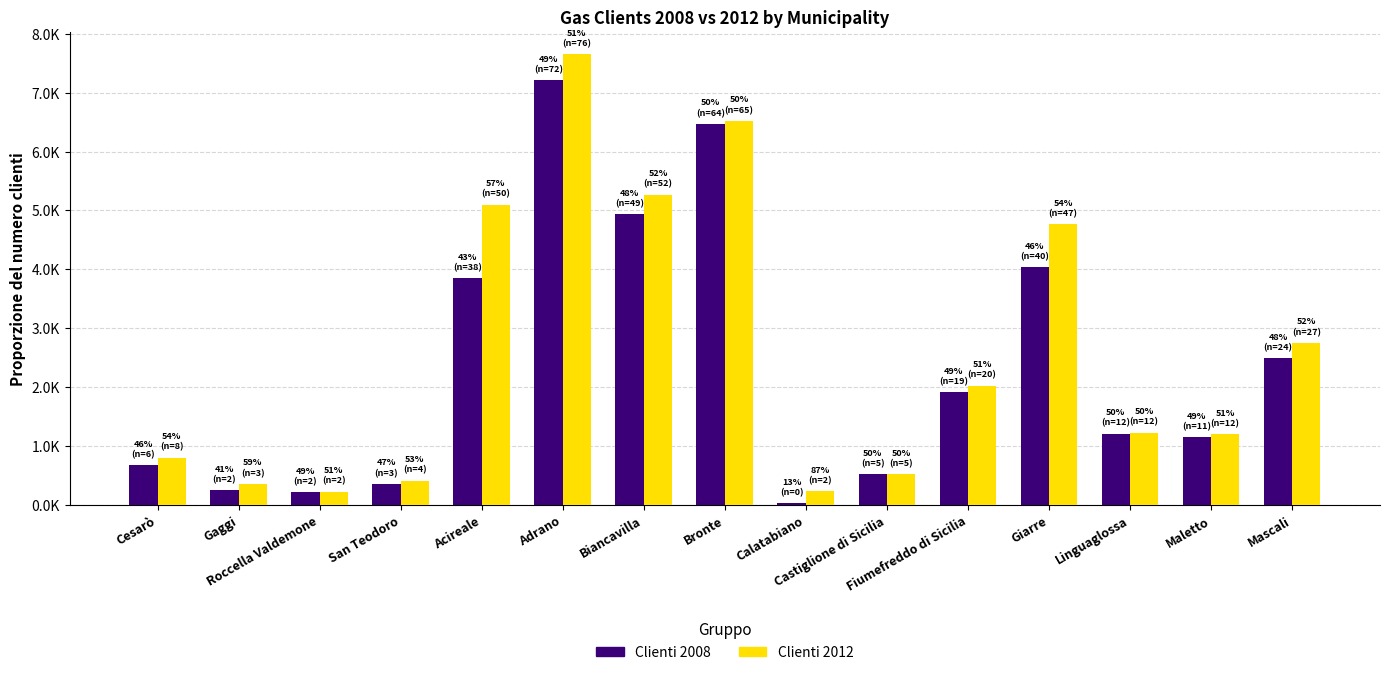

True or false: Clienti 2008 has a value of 8461 at Biancavilla.

False